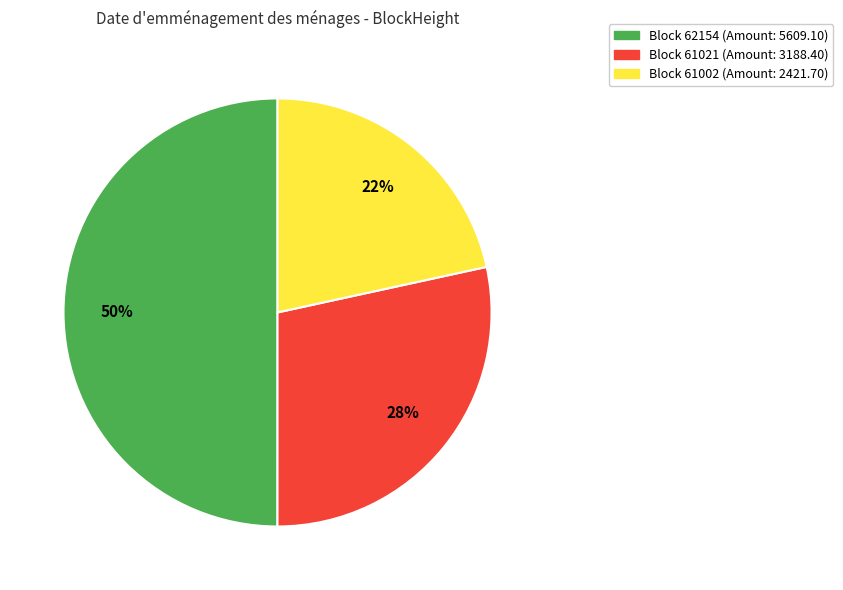

To the nearest percent, what is the difference between the largest and smallest slice percentages?

28%